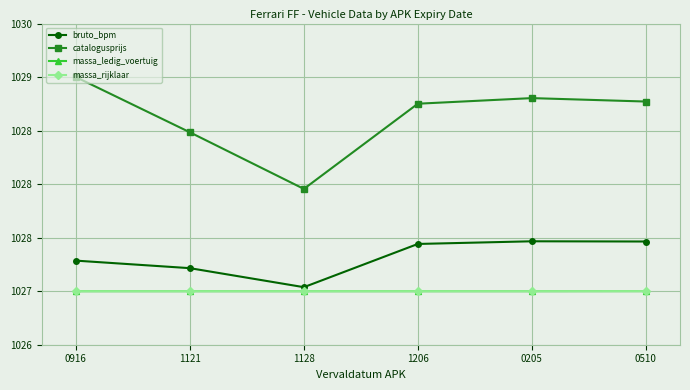

What is the label of the 2nd point from the left?

1121